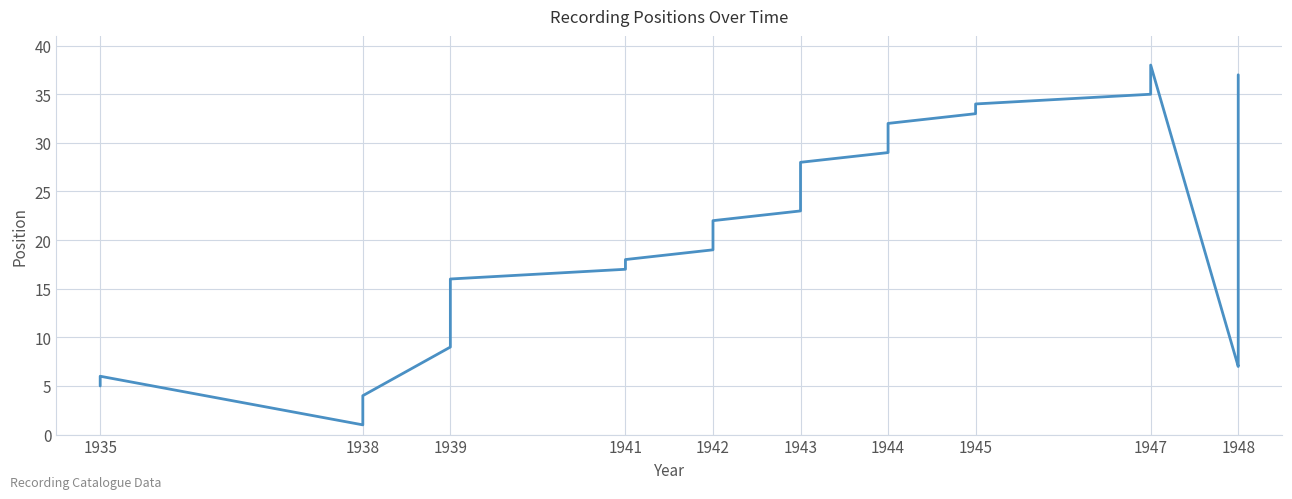

The chart shows a value of 41 at 1943. True or false?

False